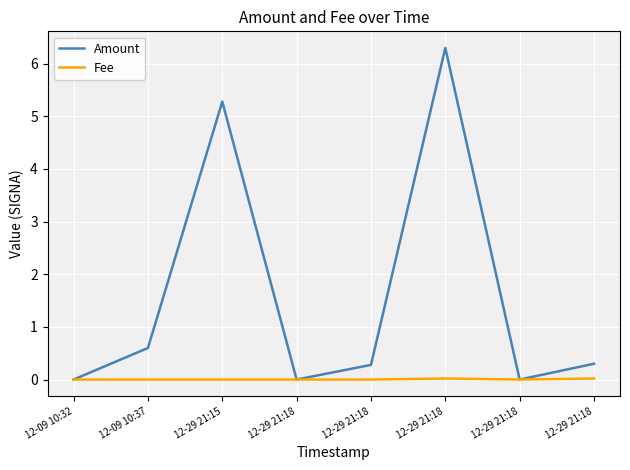

Where is Fee nearest to the value 0?

12-09 10:32